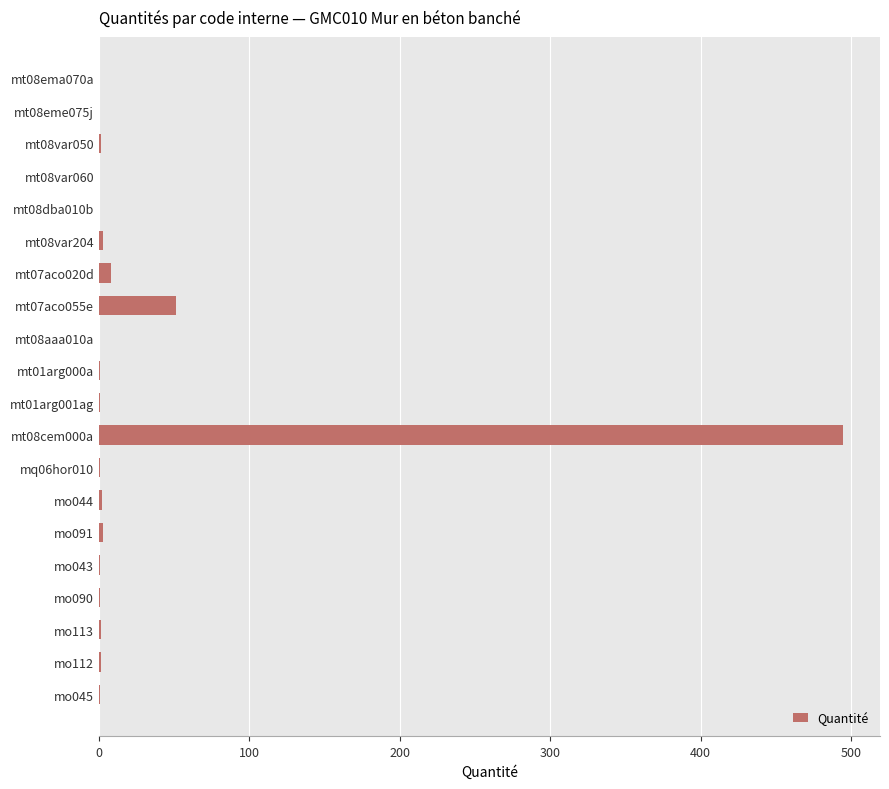

The chart shows a value of 1.5 at mo112. True or false?

True